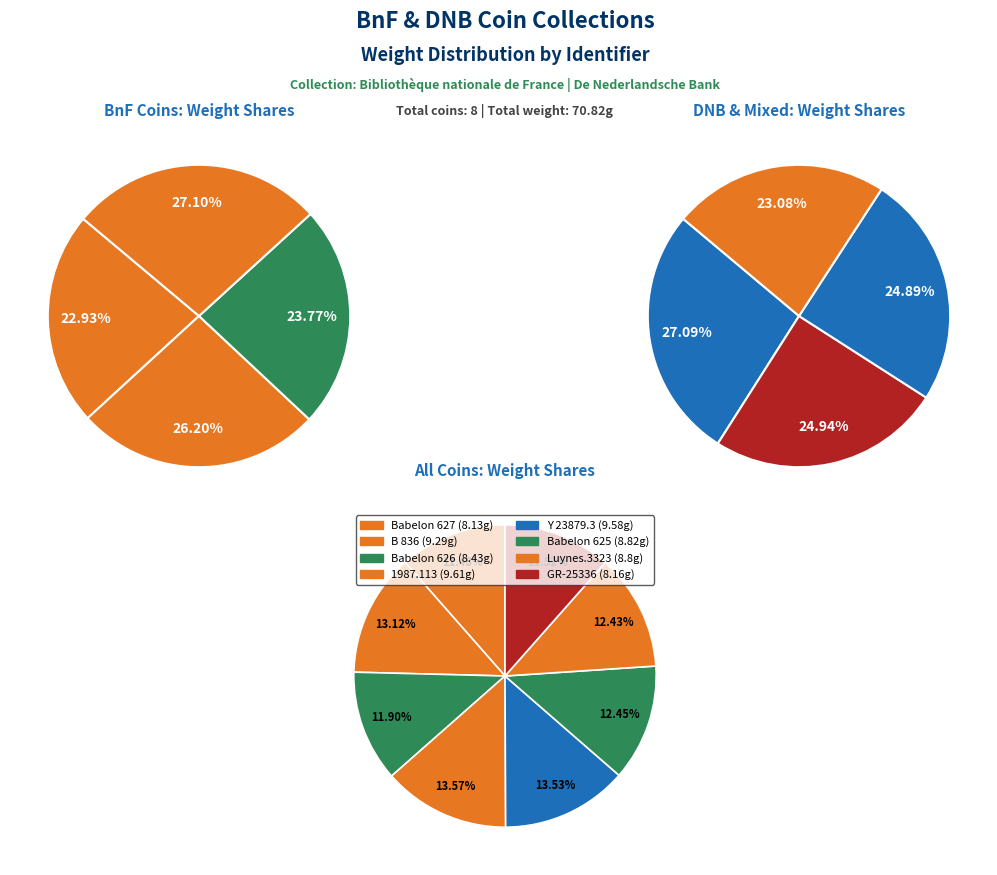

Is there a majority slice in this chart?

No